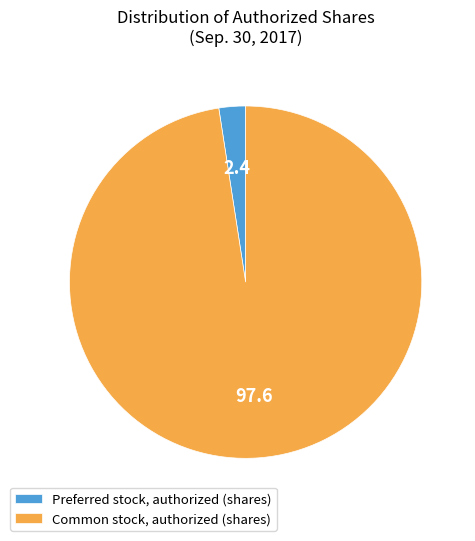

Which category has the smallest portion of the pie?

Preferred stock, authorized (shares)